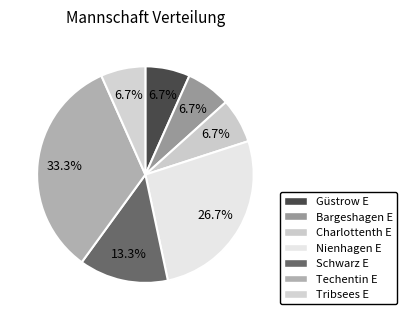

True or false: Tribsees E accounts for 7% of the total.

True